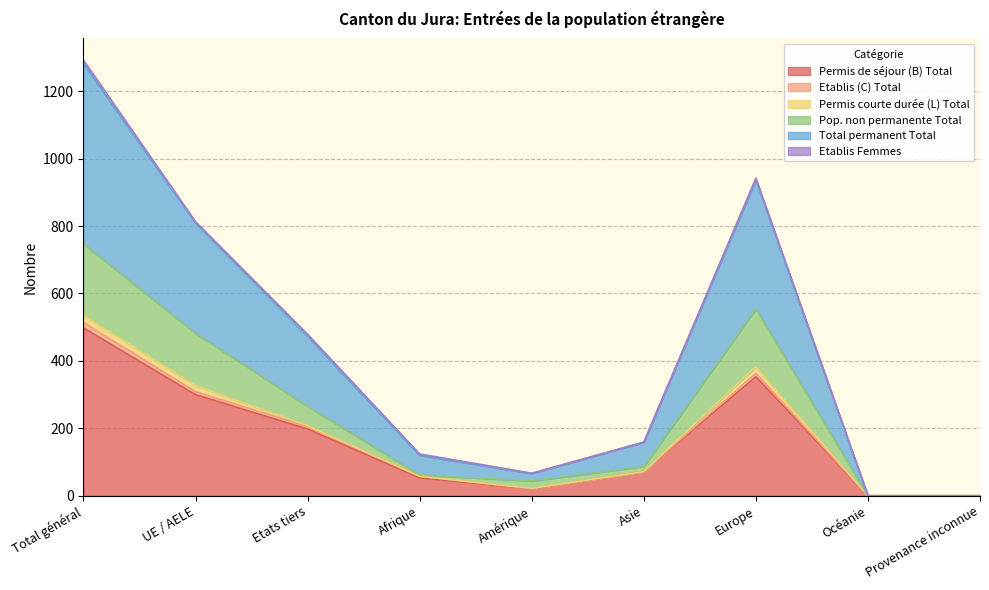

The value of Permis de séjour (B) Total at Asie is 111. True or false?

False